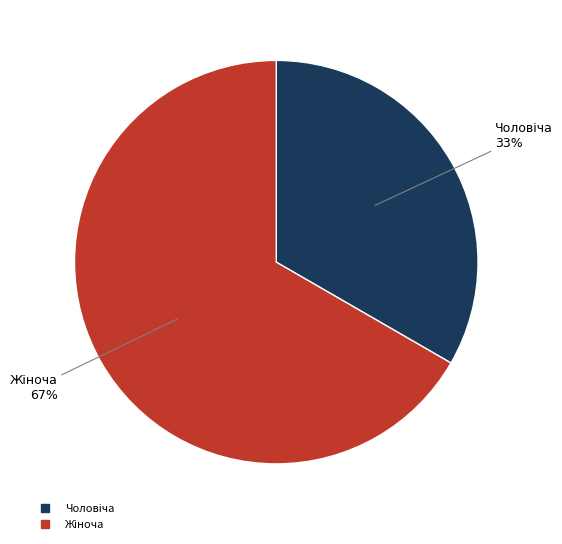

To the nearest percent, what is the average slice percentage?

50%